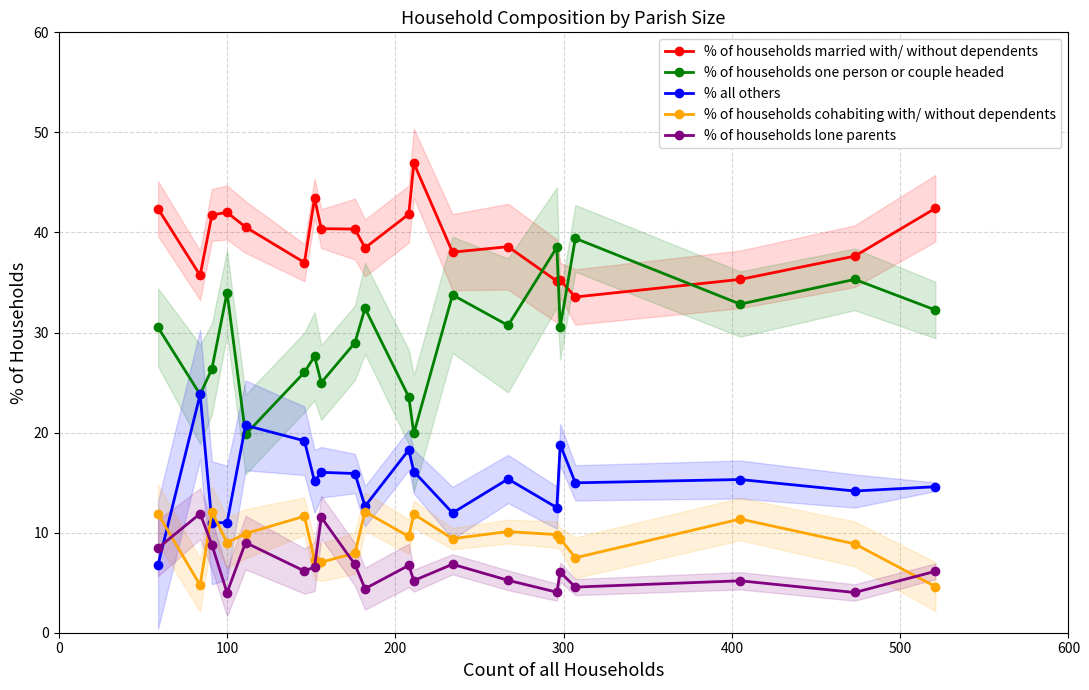

In % of households one person or couple headed, how many points are lower than both neighbors (excluding endpoints)?

7